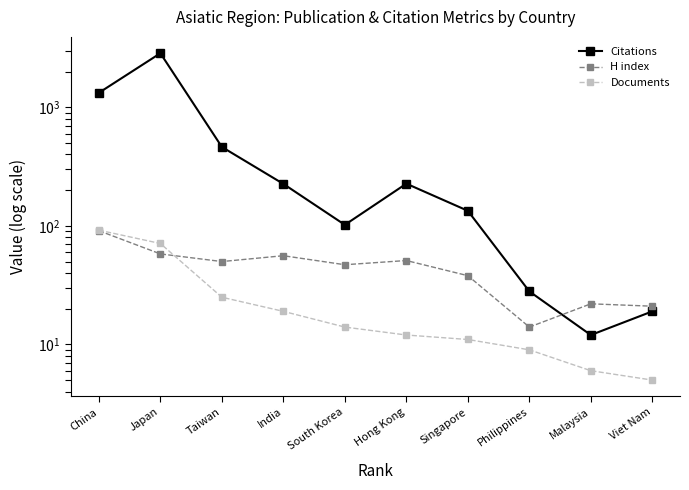

How many times do Citations and H index cross each other?

1